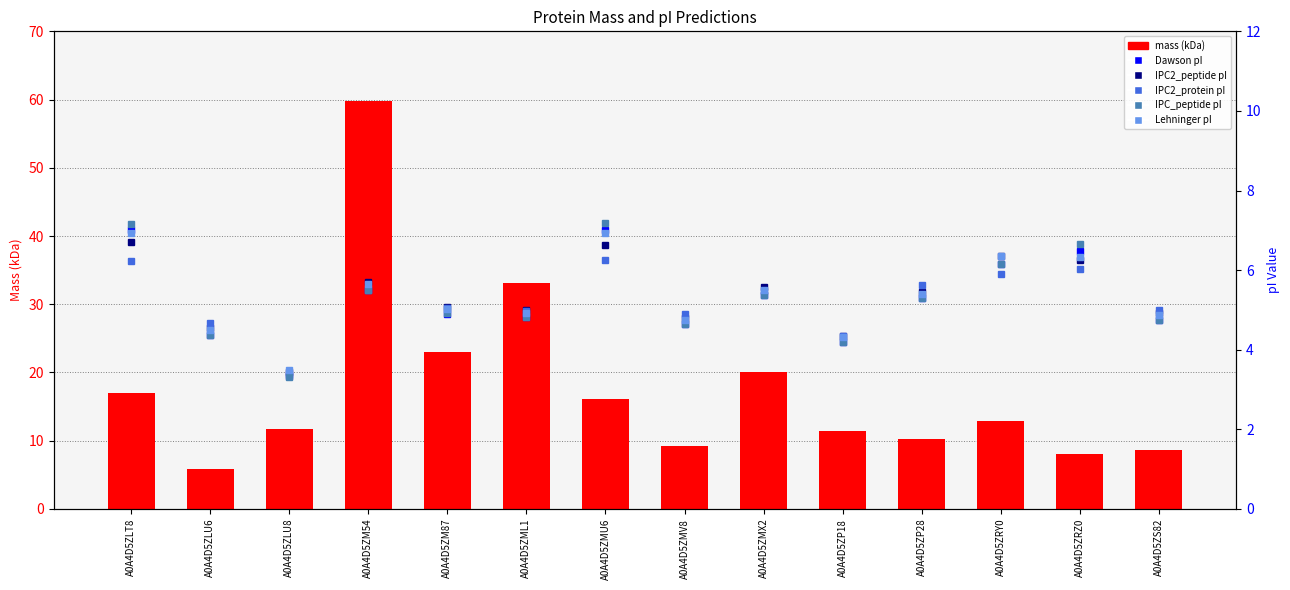

Between A0A4D5ZMU6 and A0A4D5ZRY0, which is larger?

A0A4D5ZMU6